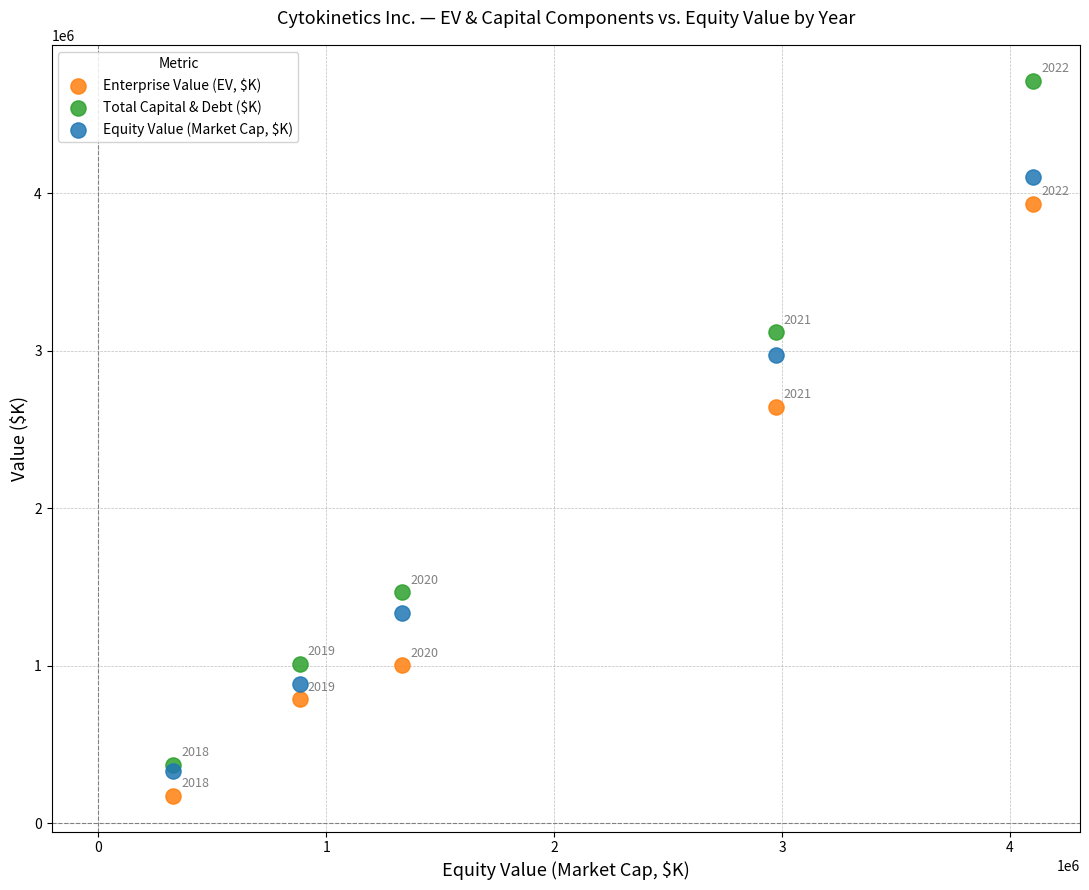

Across all series, what Y value is closest to 2443794?

2644163